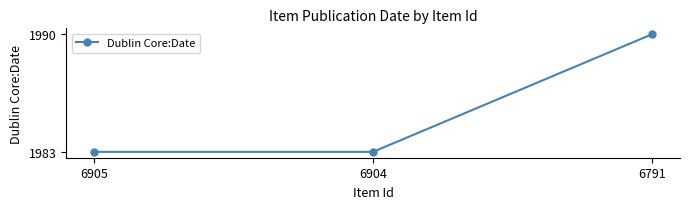

What is the value of the 1st point from the left?

1983